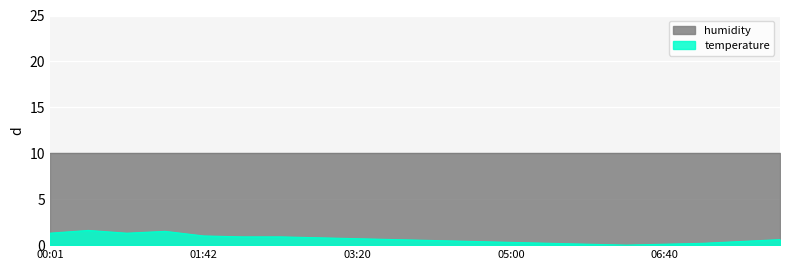

What is the difference between the maximum and minimum values?

1.6